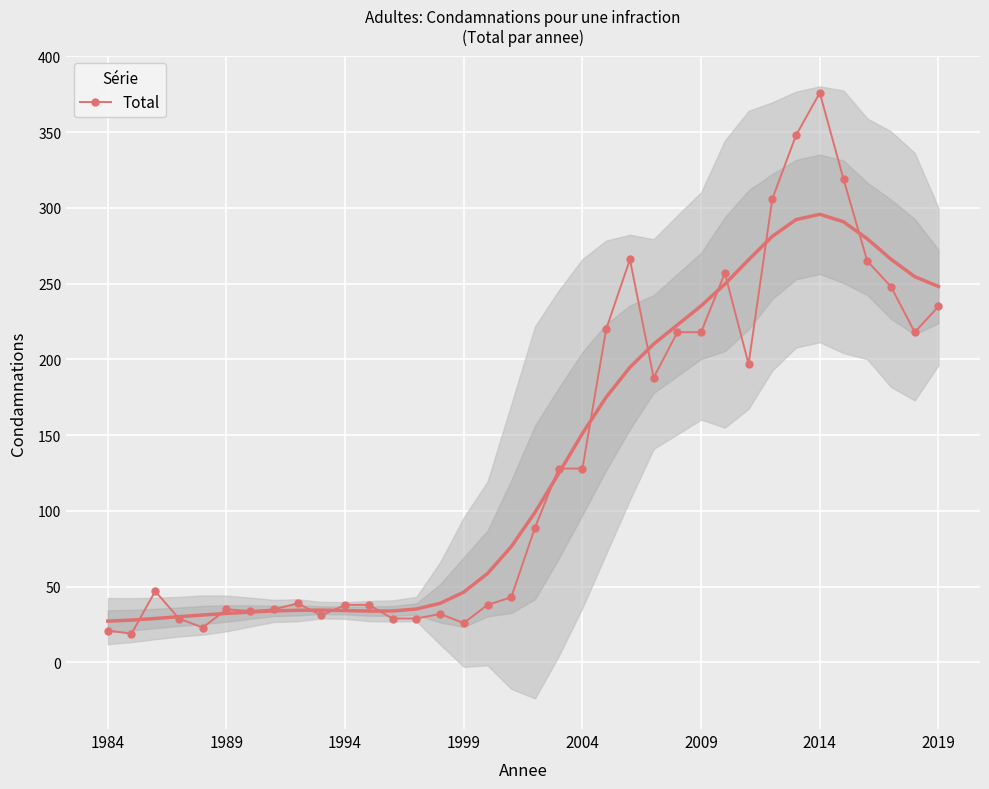

Approximately how many times larger is the value at 14 compared to 32?

0.1